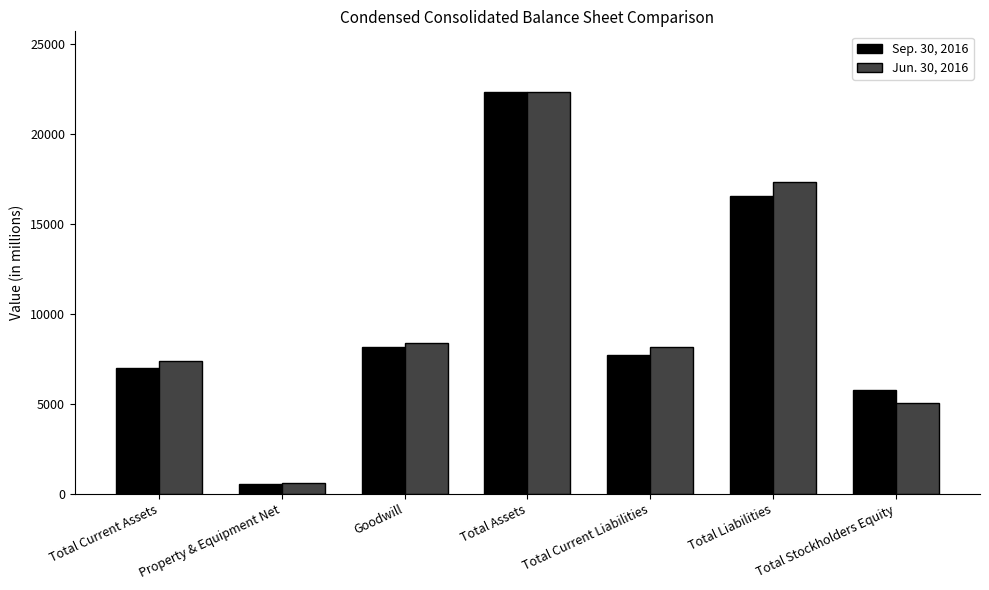

Reading left to right, transcribe all the data shown in this chart.

Sep. 30, 2016: 6969	551	8177	22340	7723	16570	5770
Jun. 30, 2016: 7369	581	8363	22354	8186	17335	5019